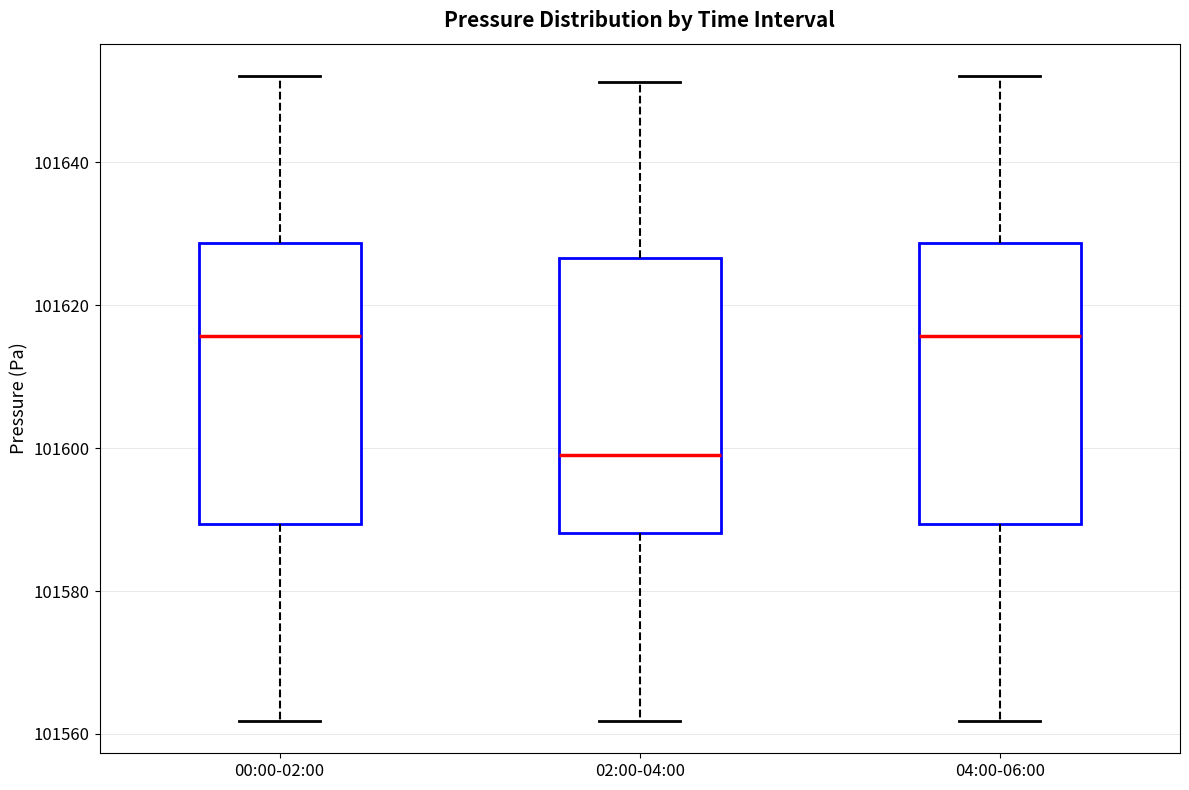

Reading left to right, transcribe this box plot: for each box, give where its median line is, the range the box spans, and where its two whiskers end, as read against the y-axis. The values are not printed on the chart, so give them approximately, as read against the axis.

00:00-02:00: median 101616, box 101590 to 101628, whiskers 101562 to 101652
02:00-04:00: median 101600, box 101588 to 101626, whiskers 101562 to 101652
04:00-06:00: median 101616, box 101590 to 101628, whiskers 101562 to 101652